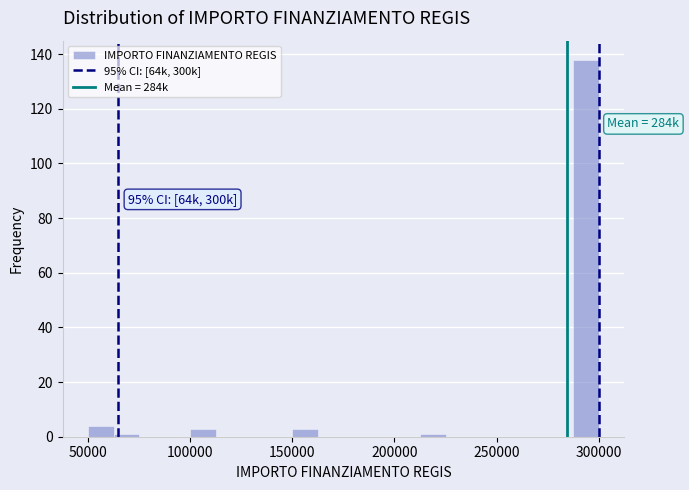

Around what value on the x-axis is the tallest bar? Give the approximate position of its centre, as read against the axis.

295000